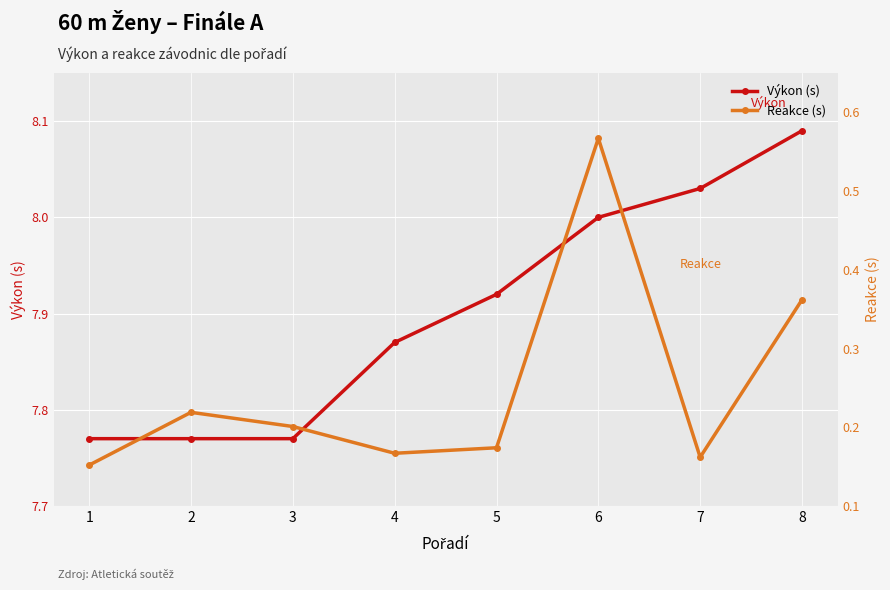

At 6, list the series in order from largest to smallest.

Výkon (s), Reakce (s)